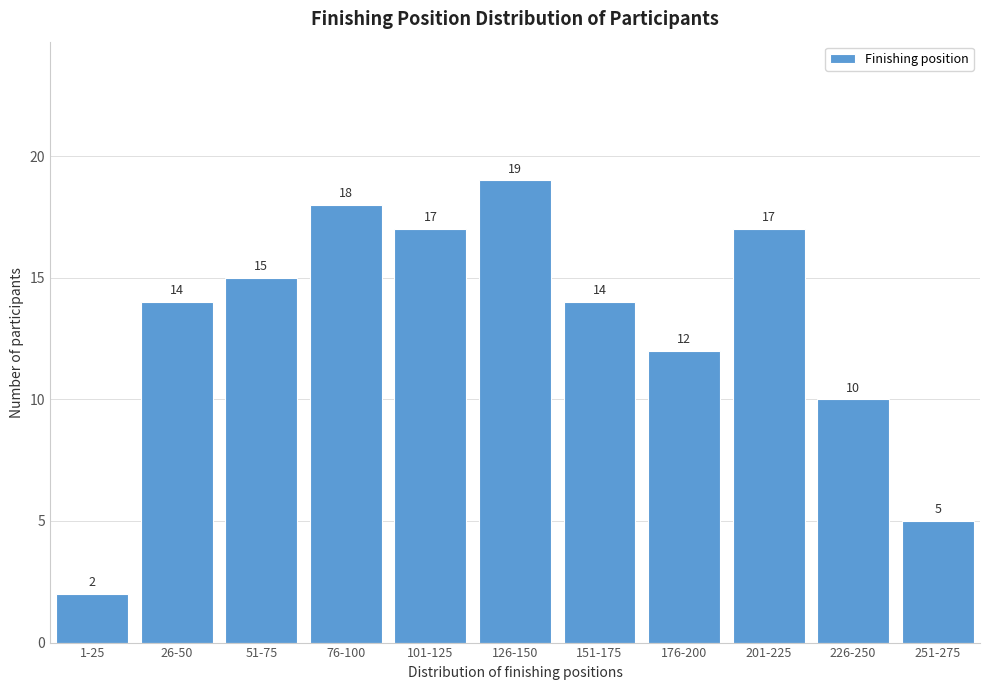

Reading left to right, list all the values displayed in this chart.

1-25=2	26-50=14	51-75=15	76-100=18	101-125=17	126-150=19	151-175=14	176-200=12	201-225=17	226-250=10	251-275=5